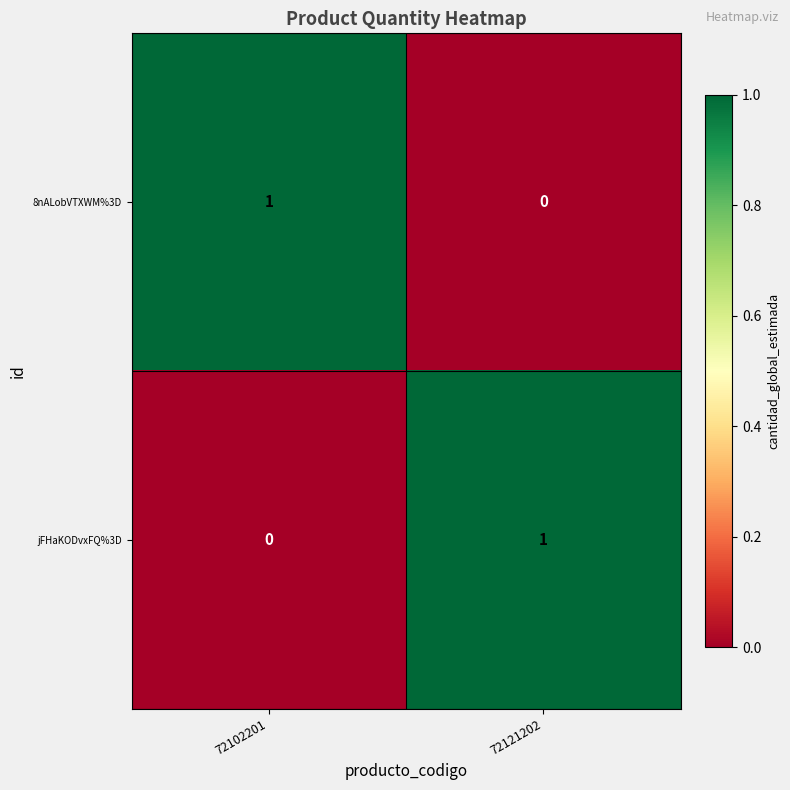

The value of jFHaKODvxFQ%3D at 72121202 is 2. True or false?

False